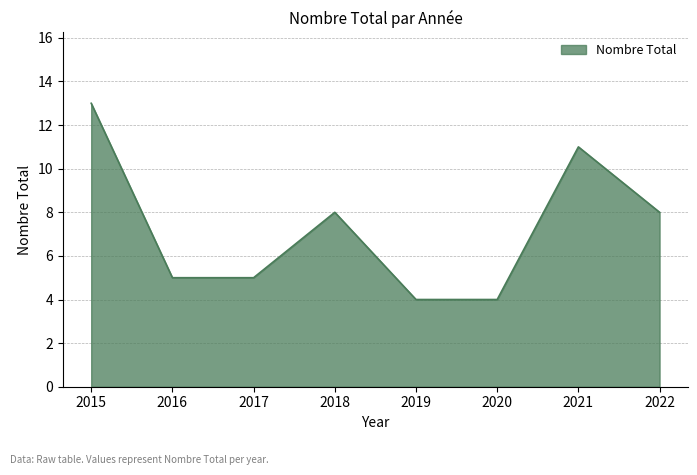

How many distinct data groups are displayed?

1